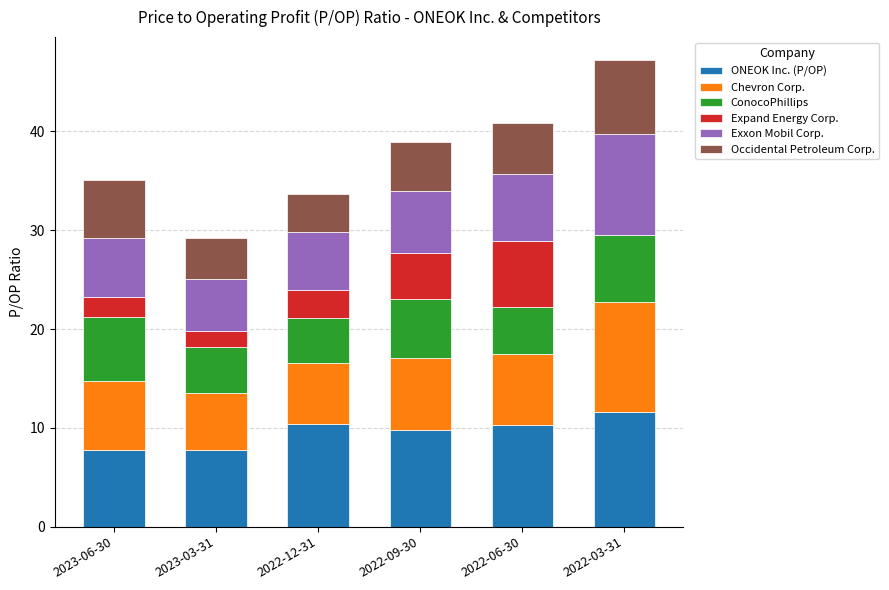

What is the total value across all series at 2022-06-30?

40.9